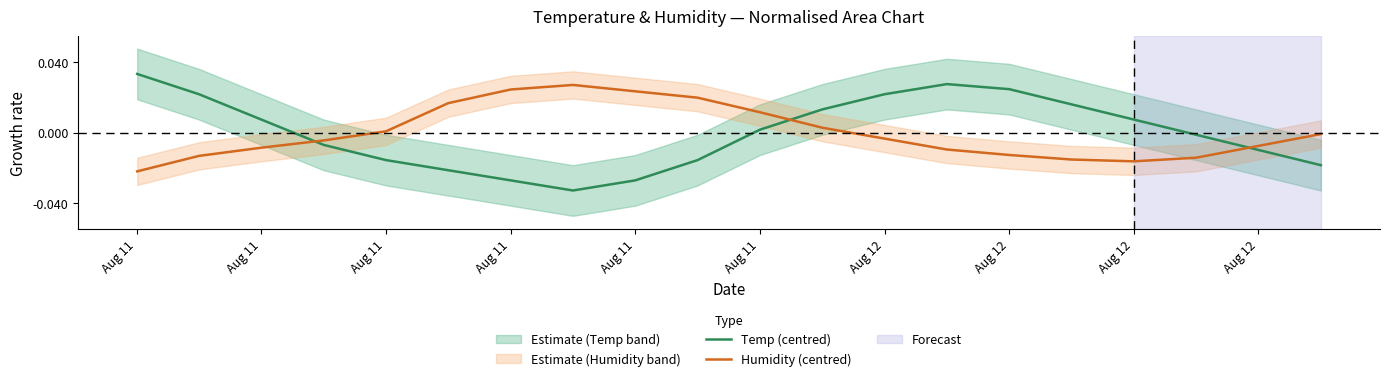

Where do Temp (centred) and Humidity (centred) first cross each other?

Aug 11 and Aug 11